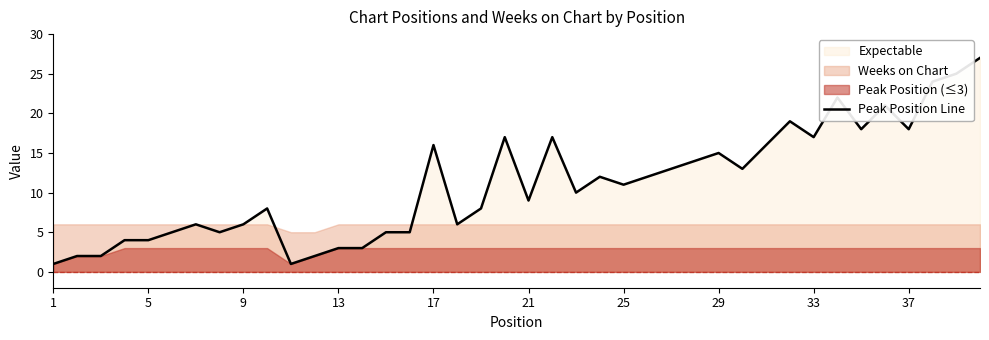

Is it true that Peak Position Line equals 24 at 17?

False